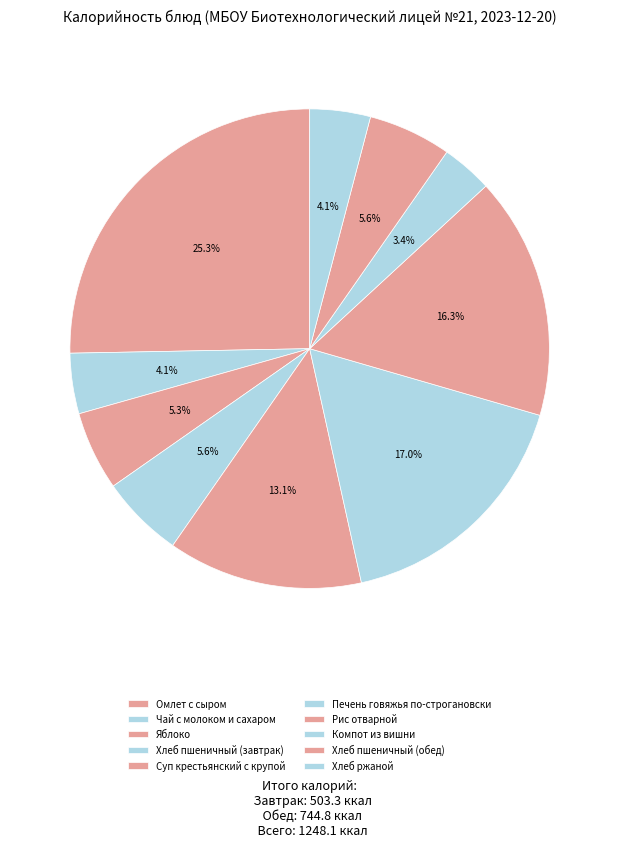

Is there any slice that represents more than half of the pie?

No